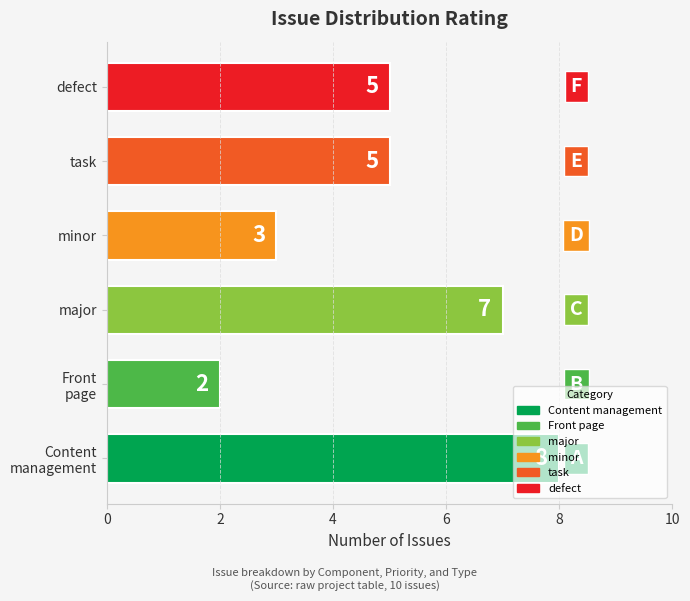

Count the values in the range 3 to 7.

4